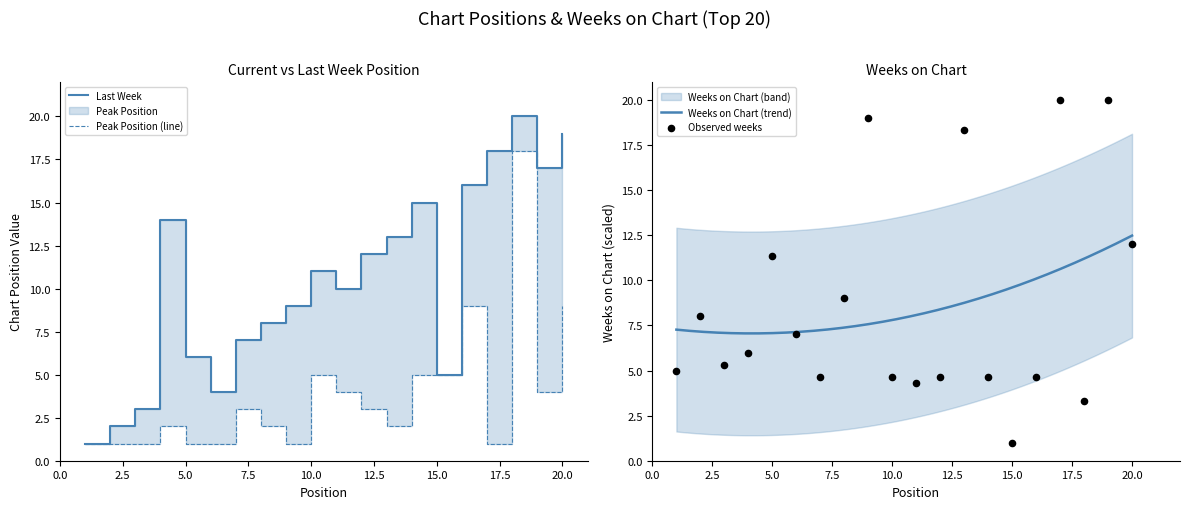

At which category is the sum across all series the highest?

18